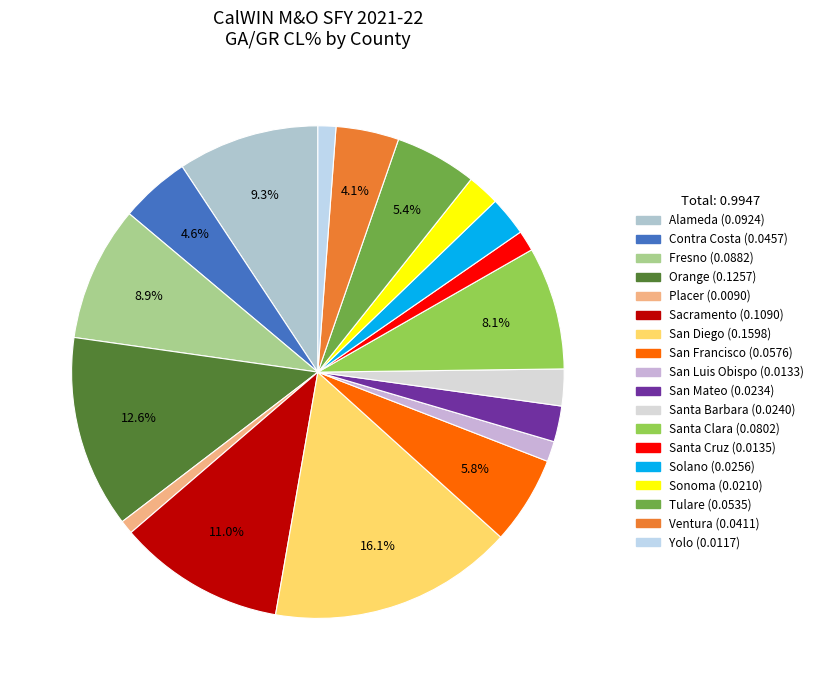

Is it true that Yolo is 1% of the pie?

True